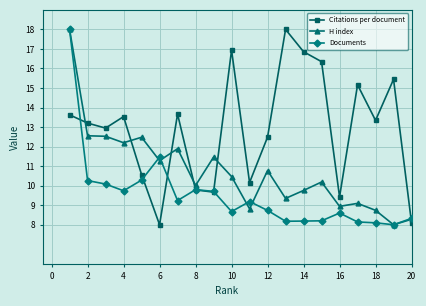

List the series in order of their overall mean, lowest first.

Documents, H index, Citations per document